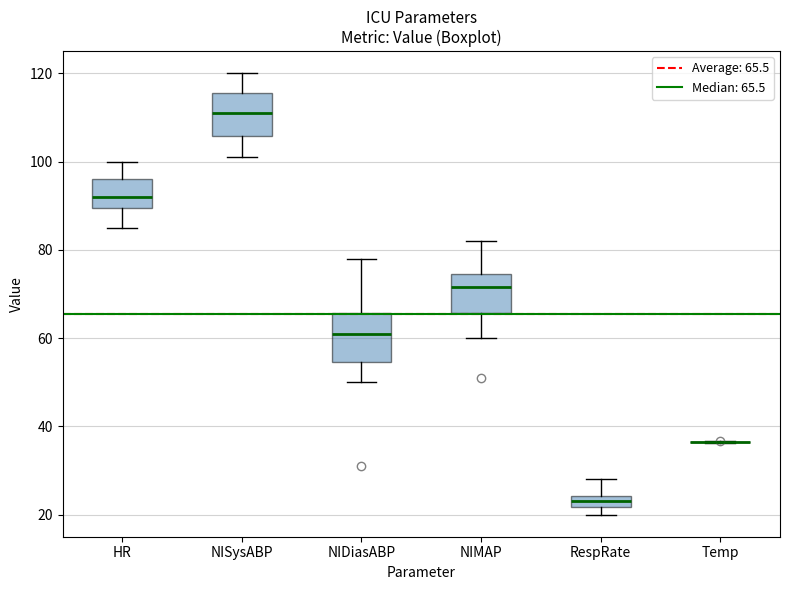

Where does the upper whisker of the box for NIMAP end on the y-axis? The values are not printed on the chart, so give them approximately, as read against the axis.

82